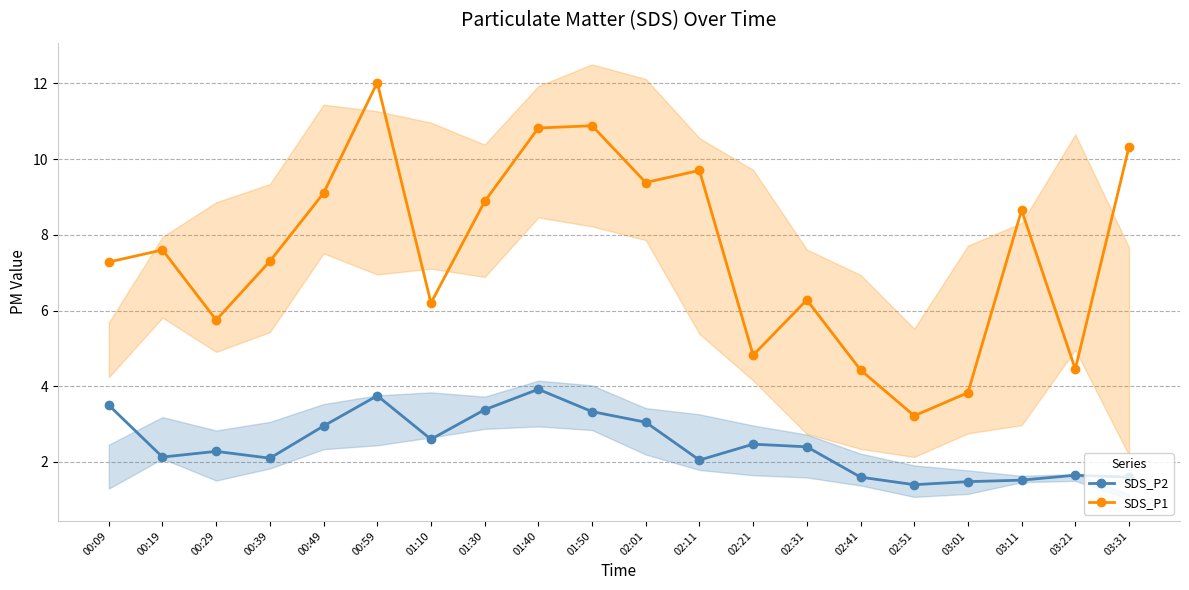

In SDS_P1, how many points are lower than both neighbors (excluding endpoints)?

6